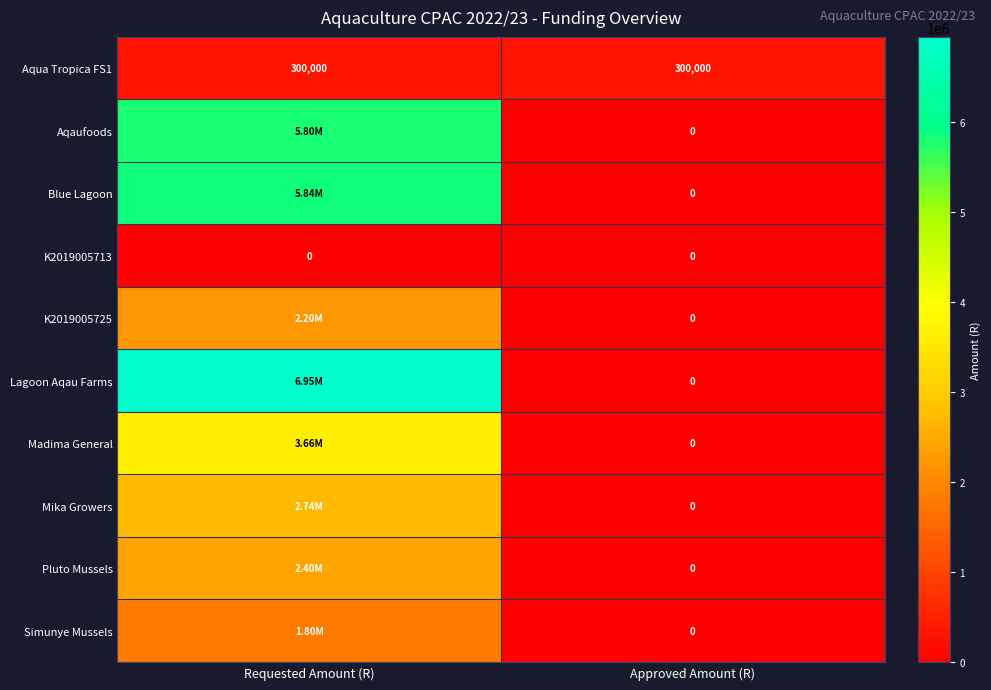

How many values in Madima General are above zero?

1